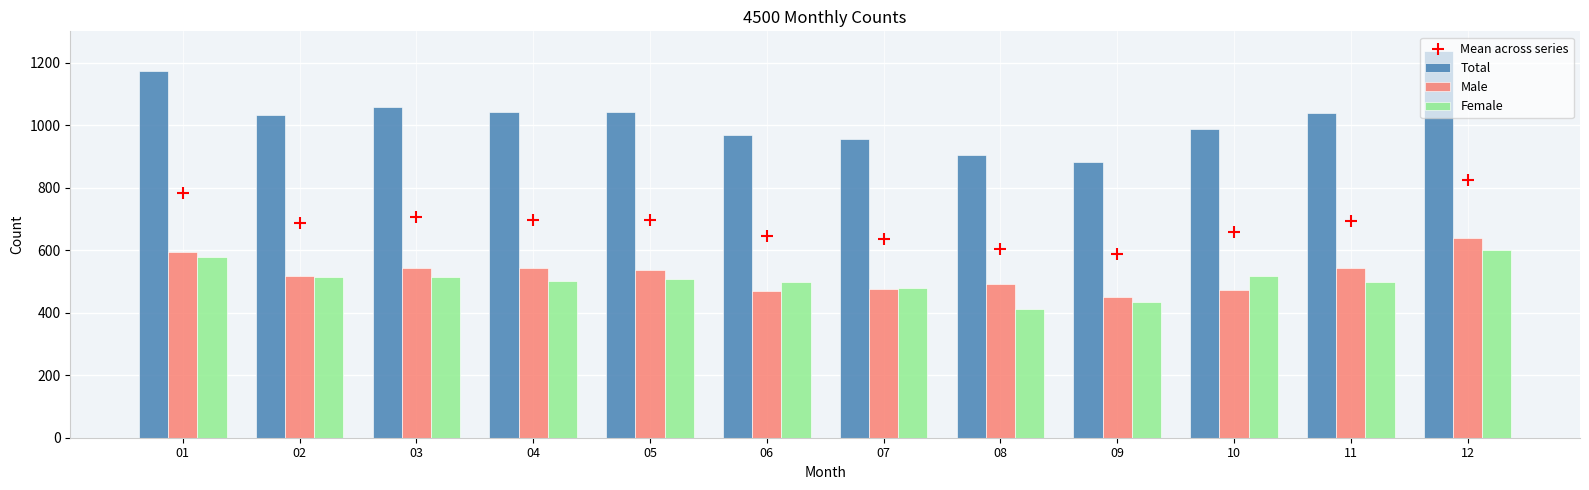

Which series has the widest spread of Y values?

Total